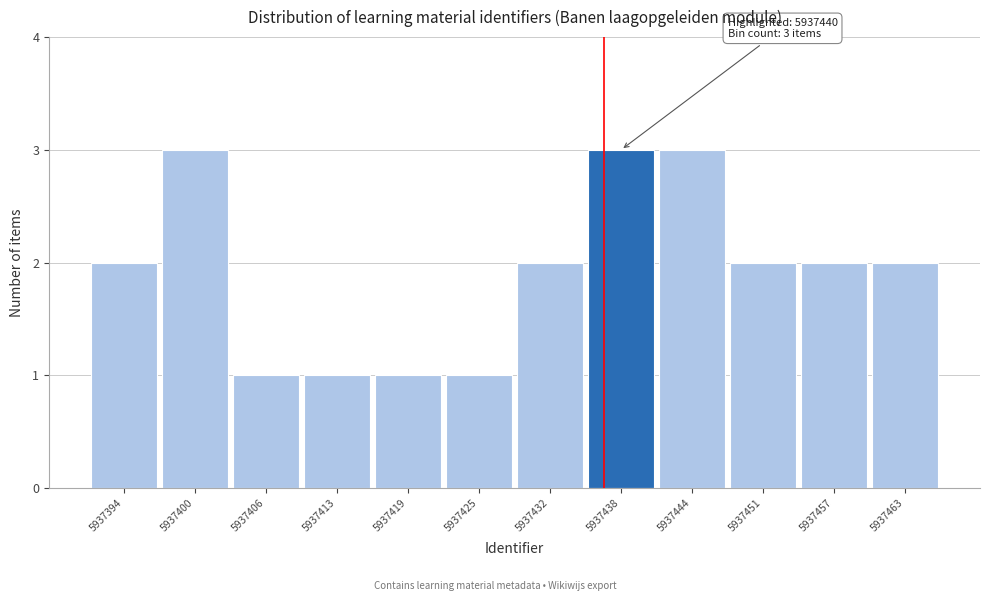

Reading right to left, extract all data points from this chart.

5937463=2	5937457=2	5937451=2	5937444=3	5937438=3	5937432=2	5937425=1	5937419=1	5937413=1	5937406=1	5937400=3	5937394=2